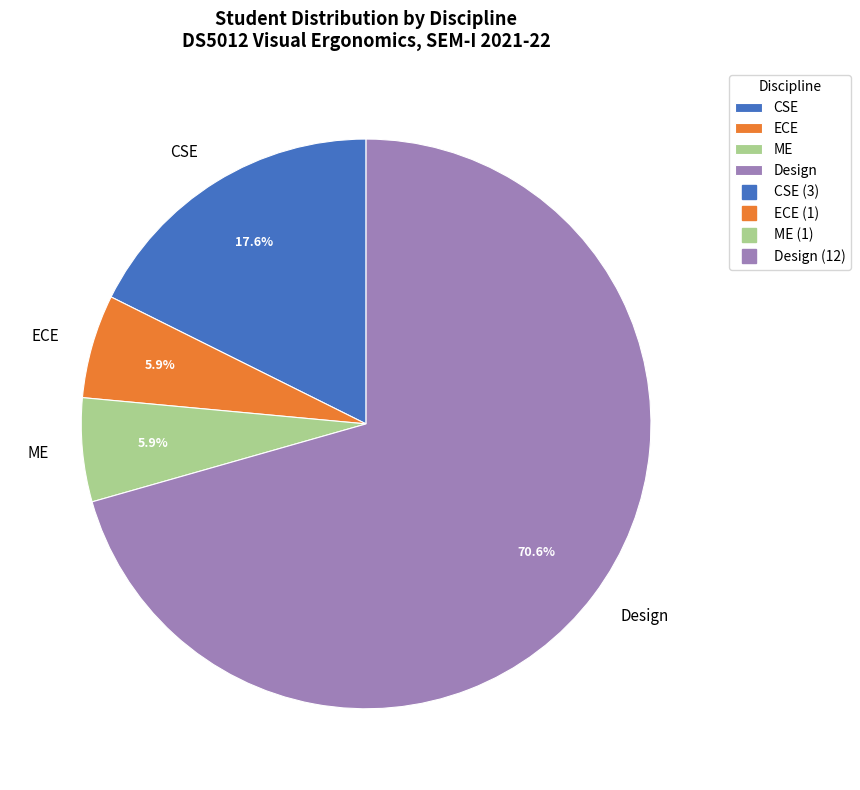

Approximately how many times larger is the value at Design compared to ME?

12.0